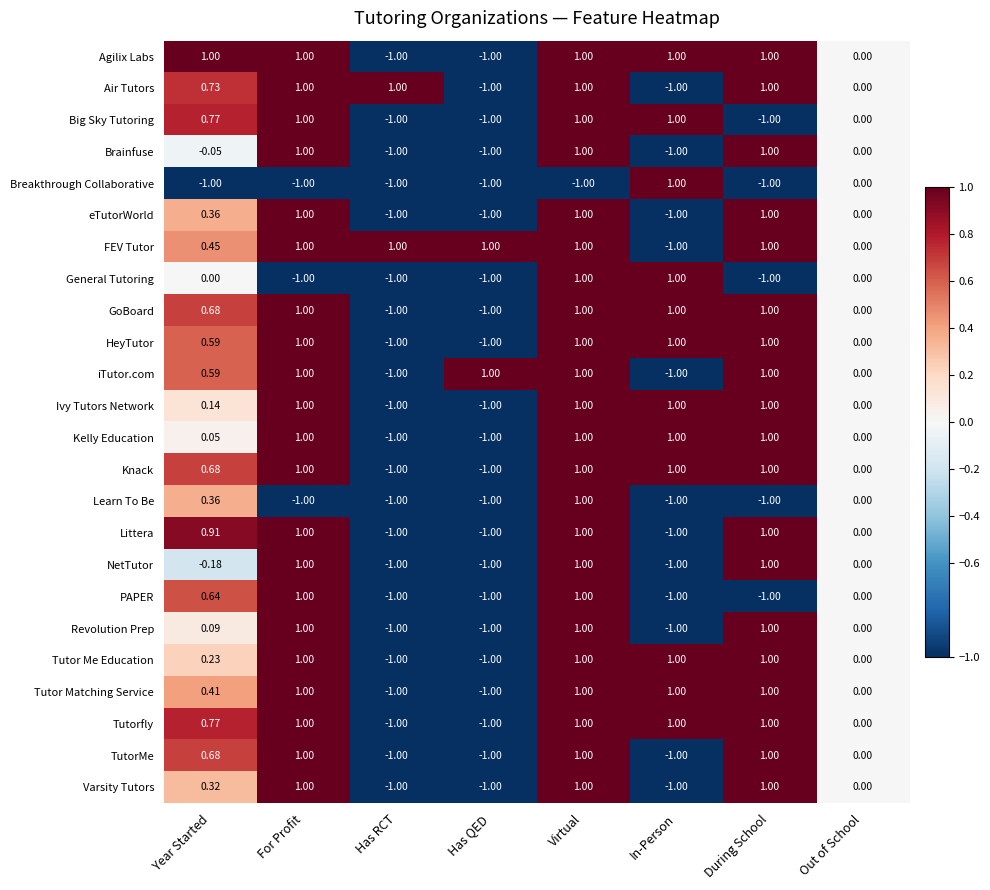

Where is Revolution Prep nearest to the value 0?

Out of School